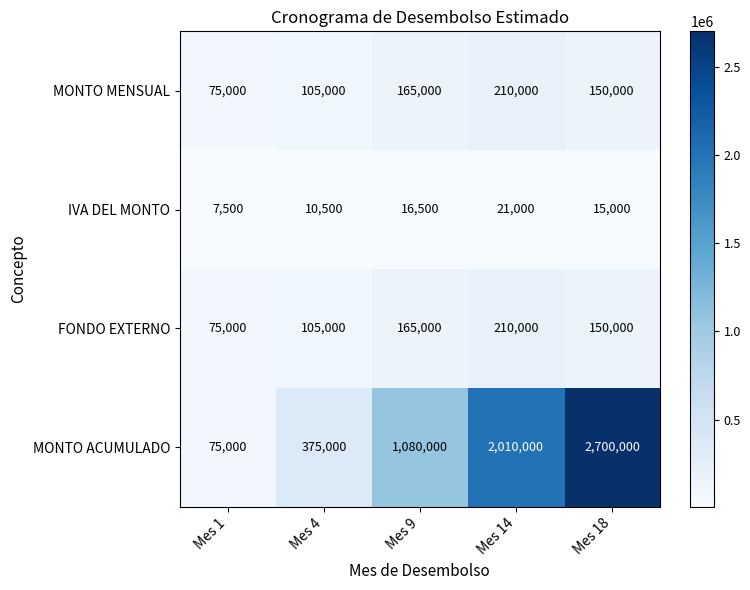

Reading left to right, transcribe all the data shown in this chart.

MONTO MENSUAL: 75000	105000	165000	210000	150000
IVA DEL MONTO: 7500	10500	16500	21000	15000
FONDO EXTERNO: 75000	105000	165000	210000	150000
MONTO ACUMULADO: 75000	375000	1080000	2010000	2700000